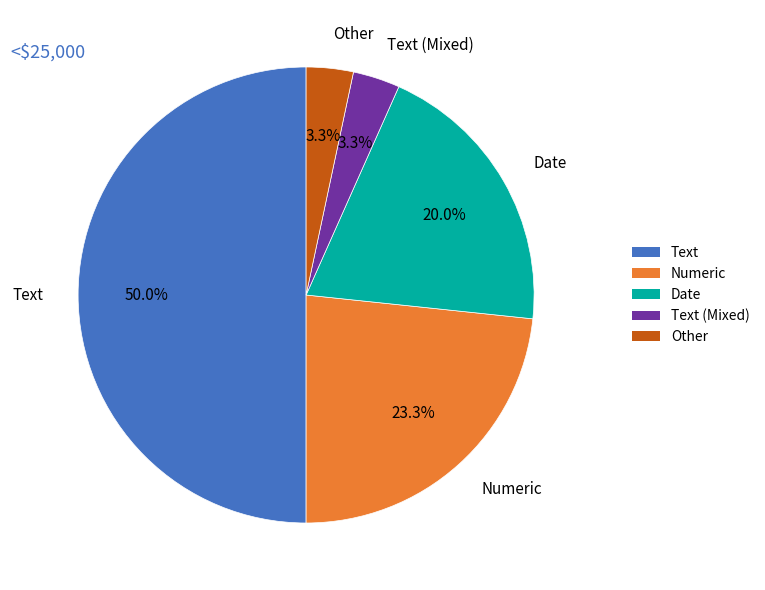

Is the sum of Date and Text greater than half?

Yes